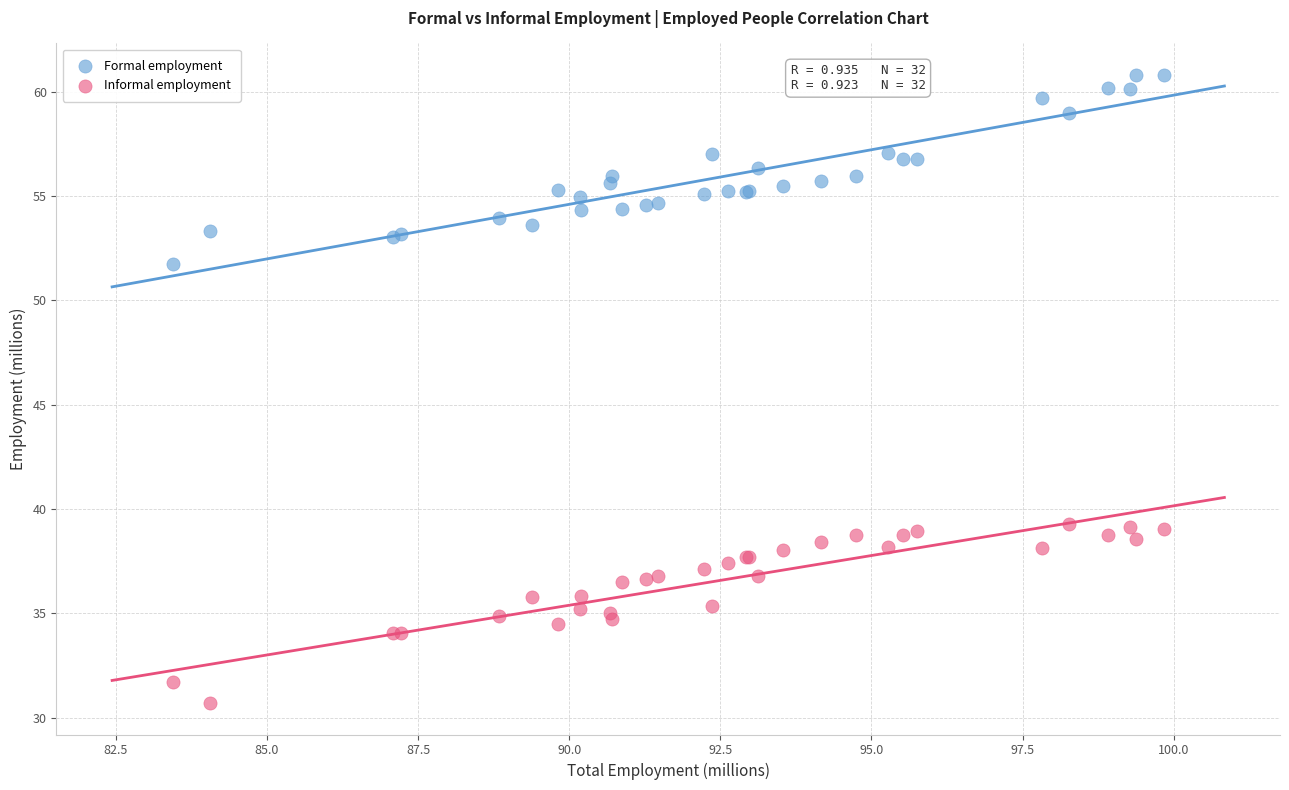

Which series contains the highest Y value?

Formal employment